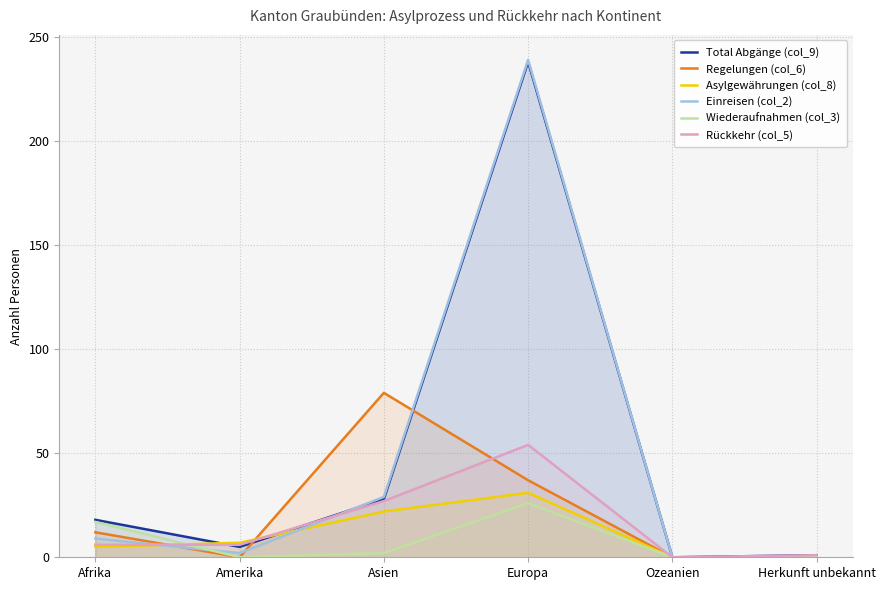

Reading right to left, transcribe all the data shown in this chart.

Total Abgänge (col_9): 1	0	238	28	5	18
Regelungen (col_6): 0	0	37	79	0	12
Asylgewährungen (col_8): 0	0	31	22	7	5
Einreisen (col_2): 0	0	239	29	2	9
Wiederaufnahmen (col_3): 0	0	26	2	0	17
Rückkehr (col_5): 1	0	54	27	6	6